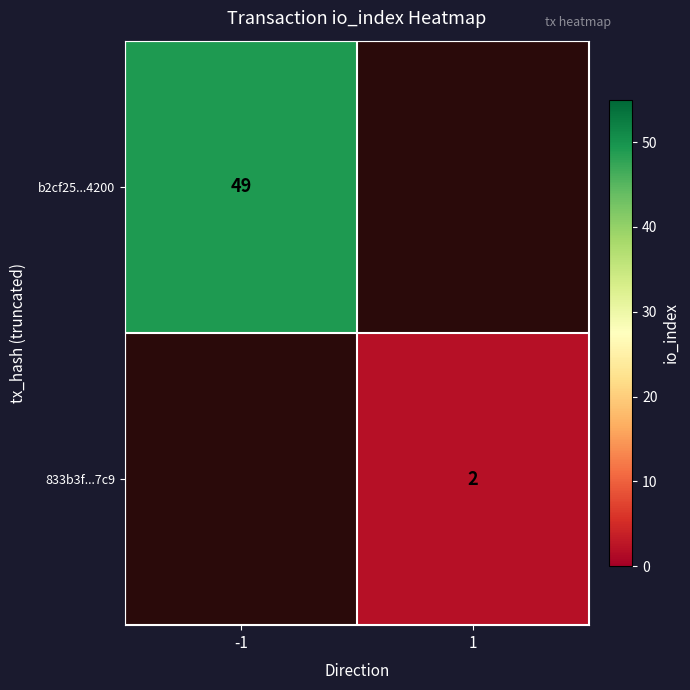

The 833b3f...7c9 series shows 2 at 1. True or false?

True